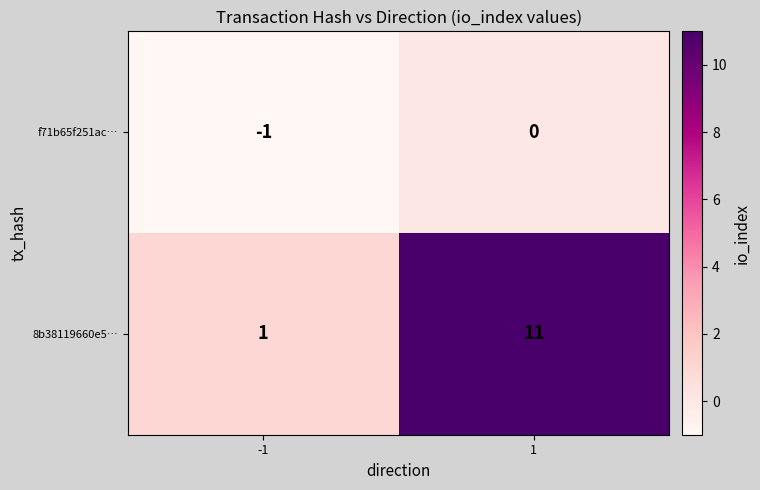

What is the total value across all series at 1?

11